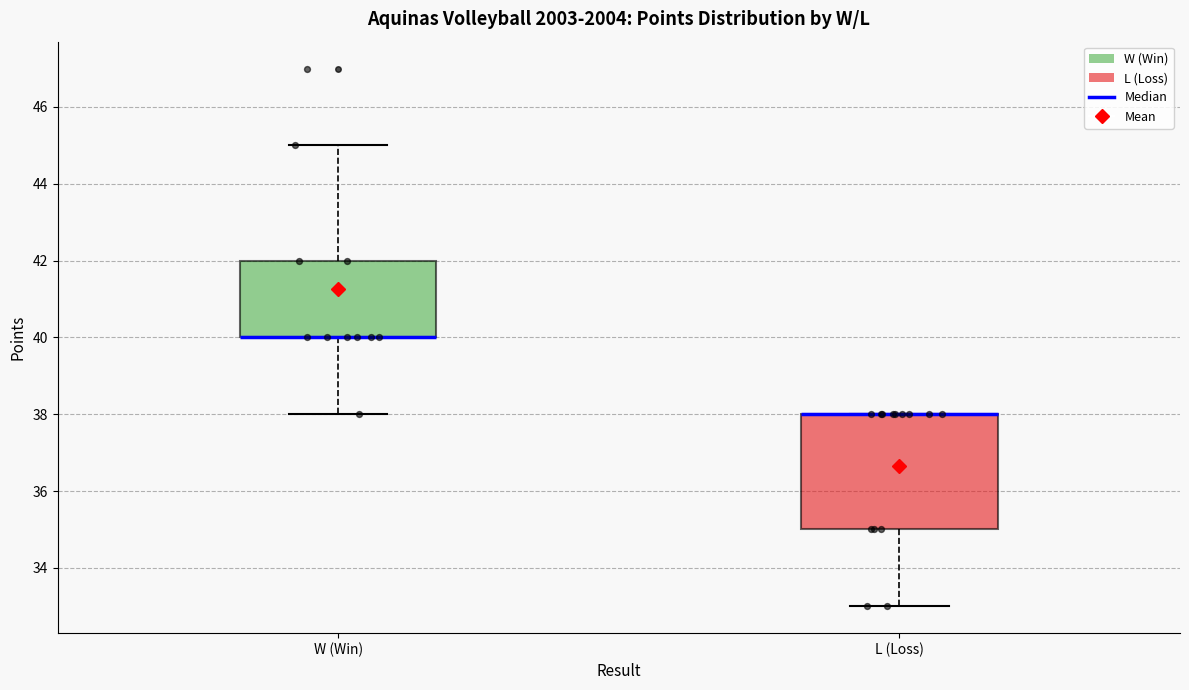

Comparing the boxes themselves (not the whiskers), which one is the tallest?

L (Loss)